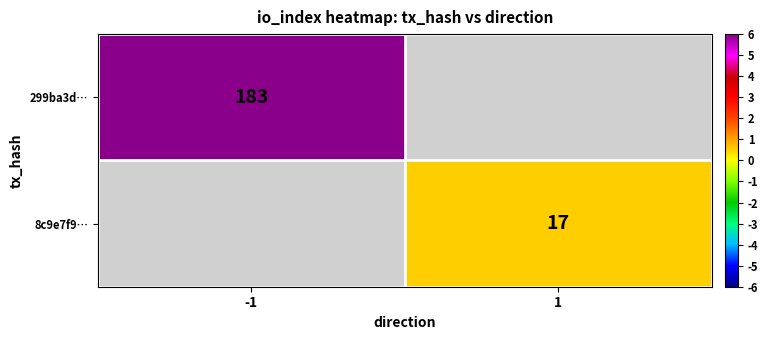

True or false: 299ba3d… has a value of 183 at -1.

True